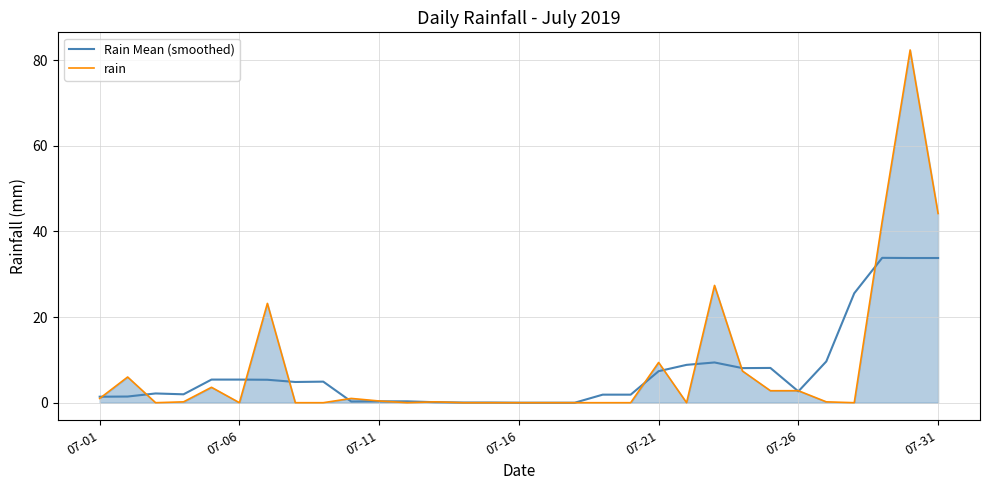

What is the maximum value shown in the chart?

82.4